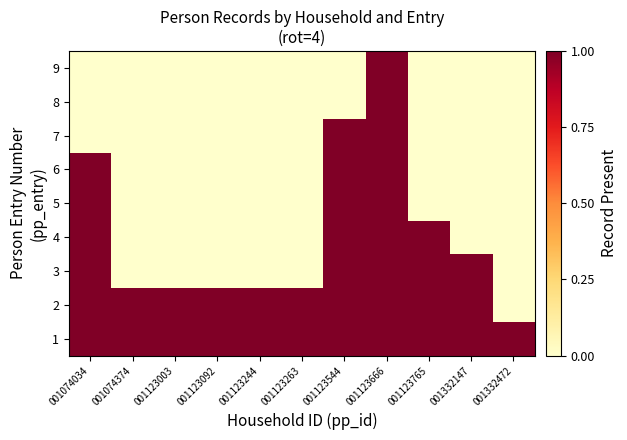

Reading left to right, extract all data points from this chart.

1: 001074034=1	001074374=1	001123003=1	001123092=1	001123244=1	001123263=1	001123544=1	001123666=1	001123765=1	001332147=1	001332472=1
2: 001074034=1	001074374=1	001123003=1	001123092=1	001123244=1	001123263=1	001123544=1	001123666=1	001123765=1	001332147=1	001332472=0
3: 001074034=1	001074374=0	001123003=0	001123092=0	001123244=0	001123263=0	001123544=1	001123666=1	001123765=1	001332147=1	001332472=0
4: 001074034=1	001074374=0	001123003=0	001123092=0	001123244=0	001123263=0	001123544=1	001123666=1	001123765=1	001332147=0	001332472=0
5: 001074034=1	001074374=0	001123003=0	001123092=0	001123244=0	001123263=0	001123544=1	001123666=1	001123765=0	001332147=0	001332472=0
6: 001074034=1	001074374=0	001123003=0	001123092=0	001123244=0	001123263=0	001123544=1	001123666=1	001123765=0	001332147=0	001332472=0
7: 001074034=0	001074374=0	001123003=0	001123092=0	001123244=0	001123263=0	001123544=1	001123666=1	001123765=0	001332147=0	001332472=0
8: 001074034=0	001074374=0	001123003=0	001123092=0	001123244=0	001123263=0	001123544=0	001123666=1	001123765=0	001332147=0	001332472=0
9: 001074034=0	001074374=0	001123003=0	001123092=0	001123244=0	001123263=0	001123544=0	001123666=1	001123765=0	001332147=0	001332472=0